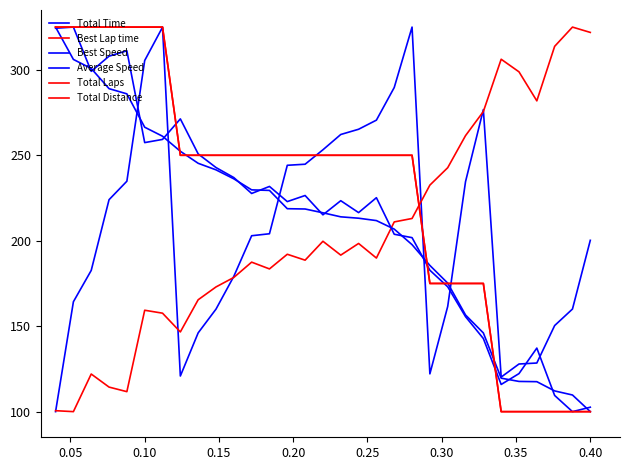

Which series has the largest range (max minus min)?

Total Time